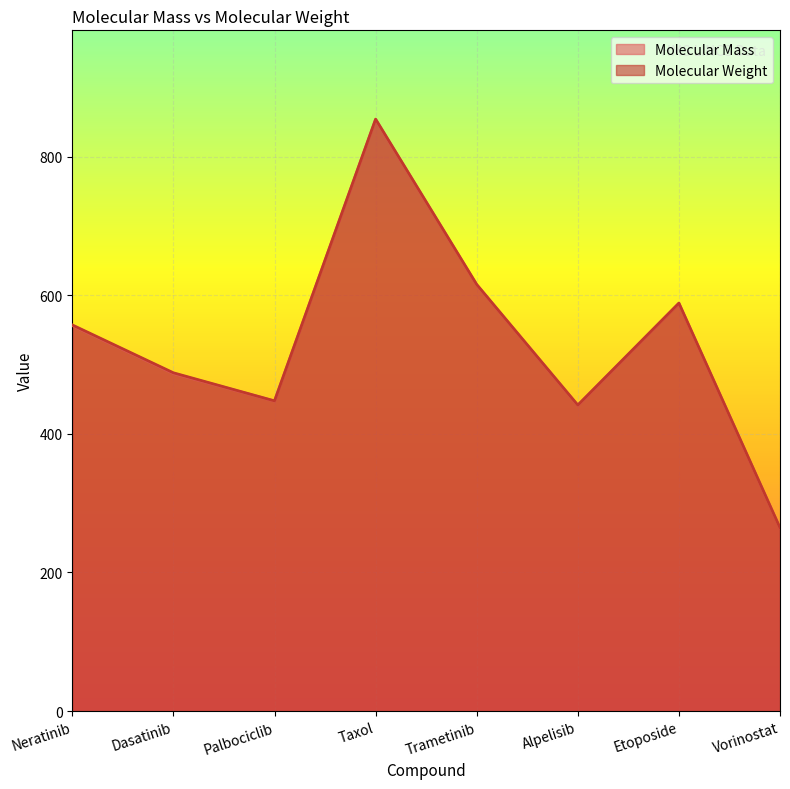

Which has a higher value, Alpelisib or Palbociclib?

Palbociclib